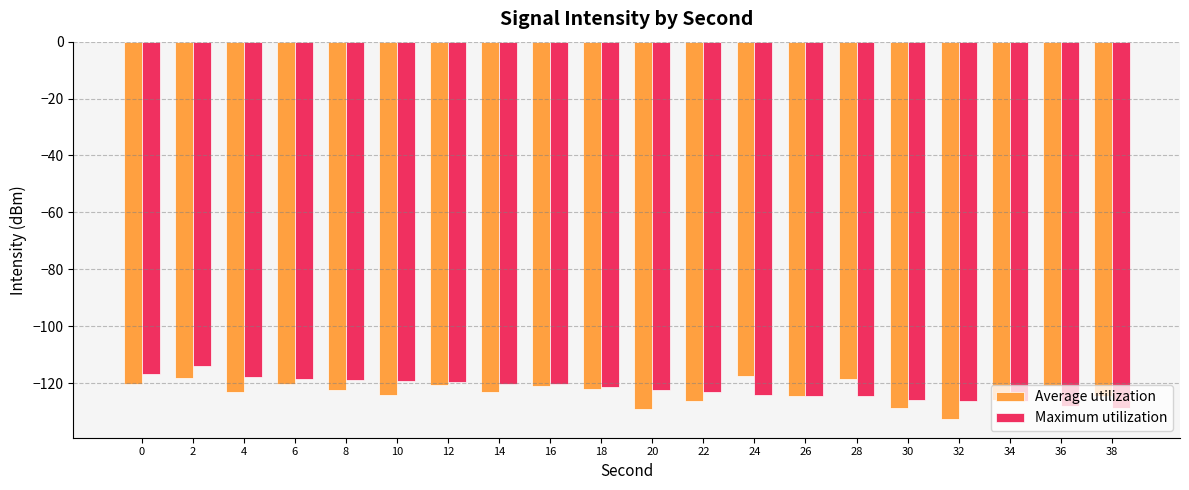

True or false: Maximum utilization has a value of -163.8 at 24.

False